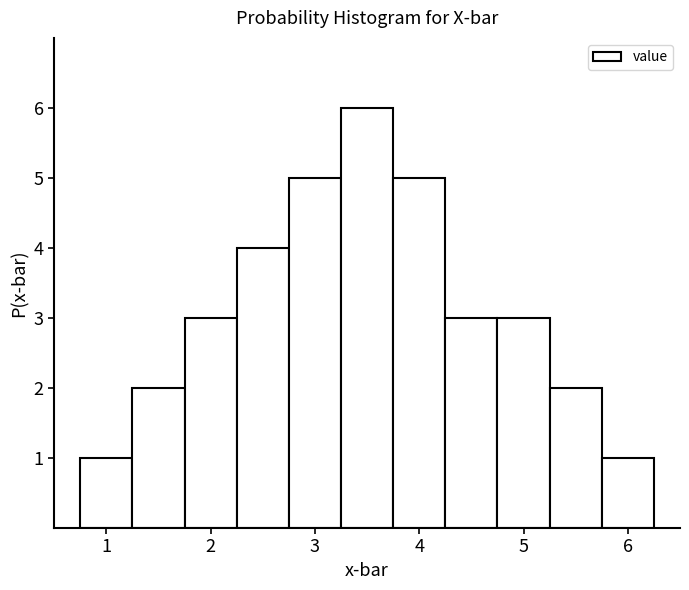

Over which range of the x-axis is the bar tallest?

3.25 to 3.75